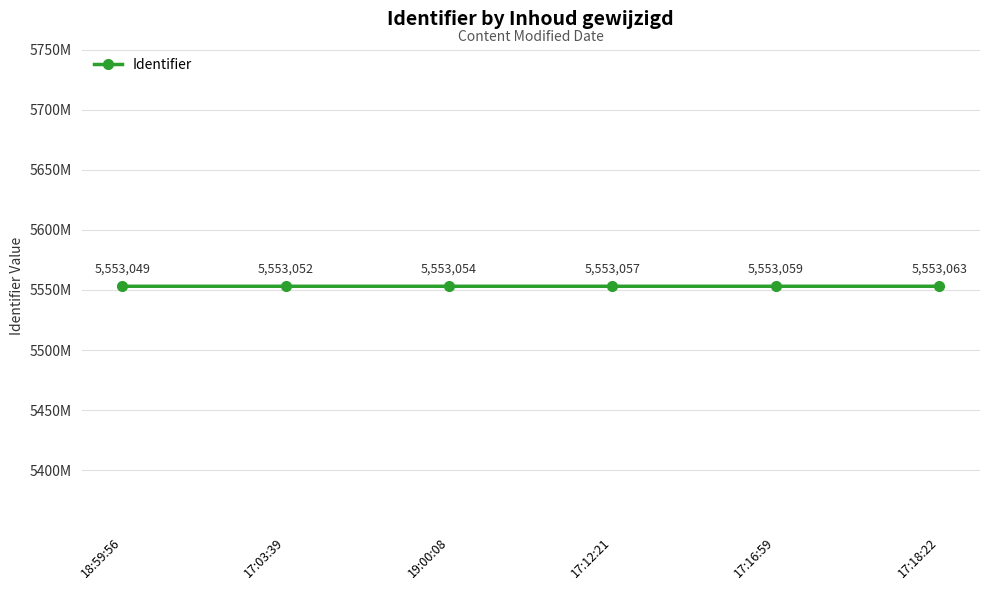

Is this an area chart (filled region under the line)?

No